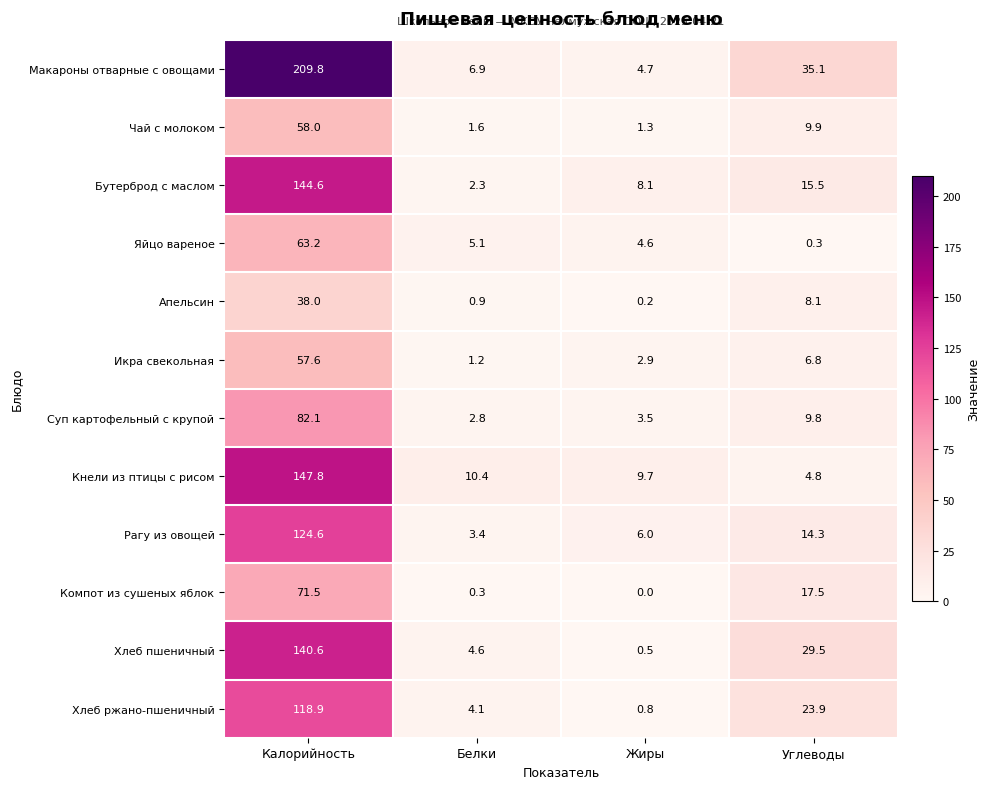

What is the difference between the maximum and minimum values in the Макароны отварные с овощами series?

205.1